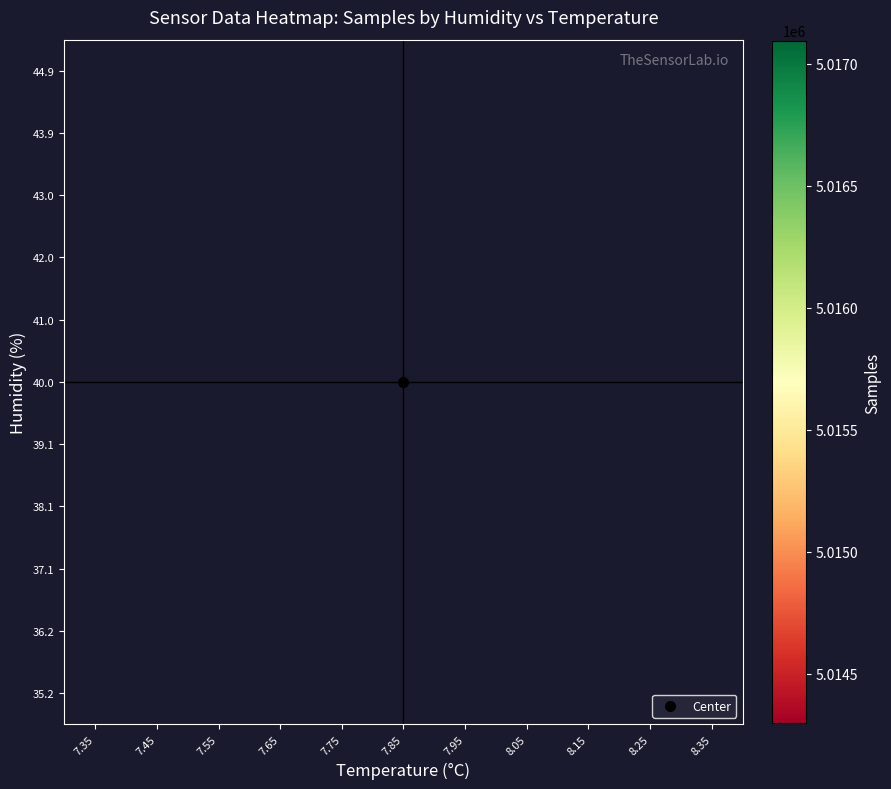

Between 8.15 and 8.35, which is larger?

8.35